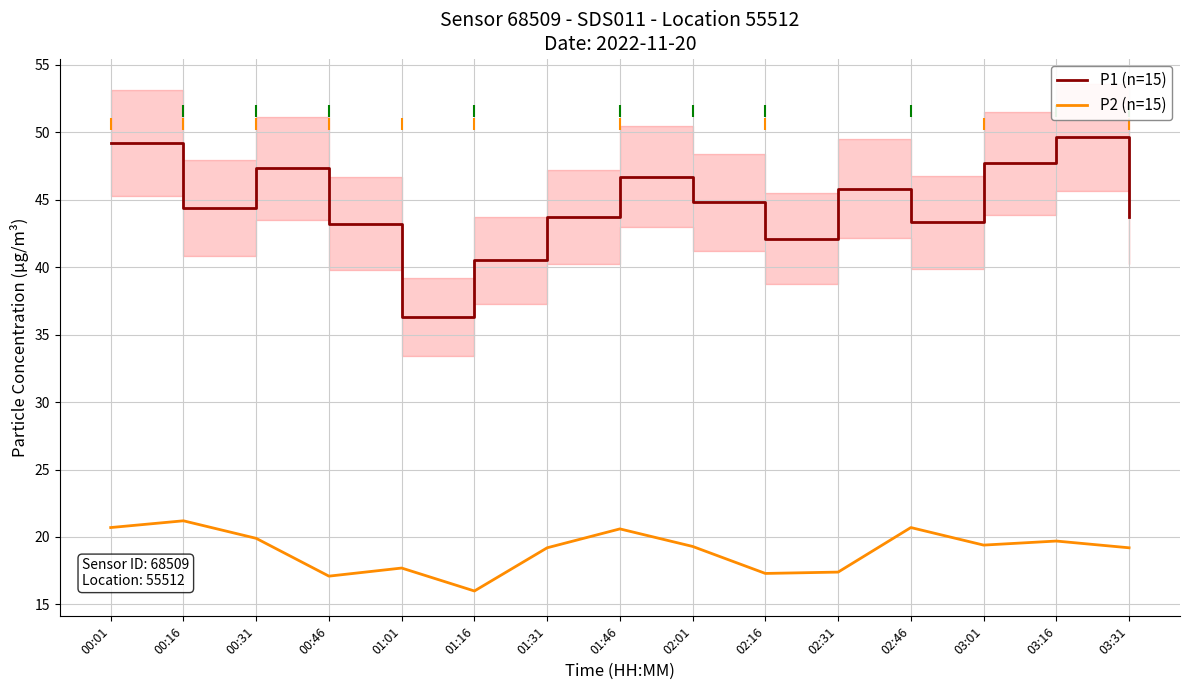

What are all the series names shown in the legend?

P1 (n=15), P2 (n=15)